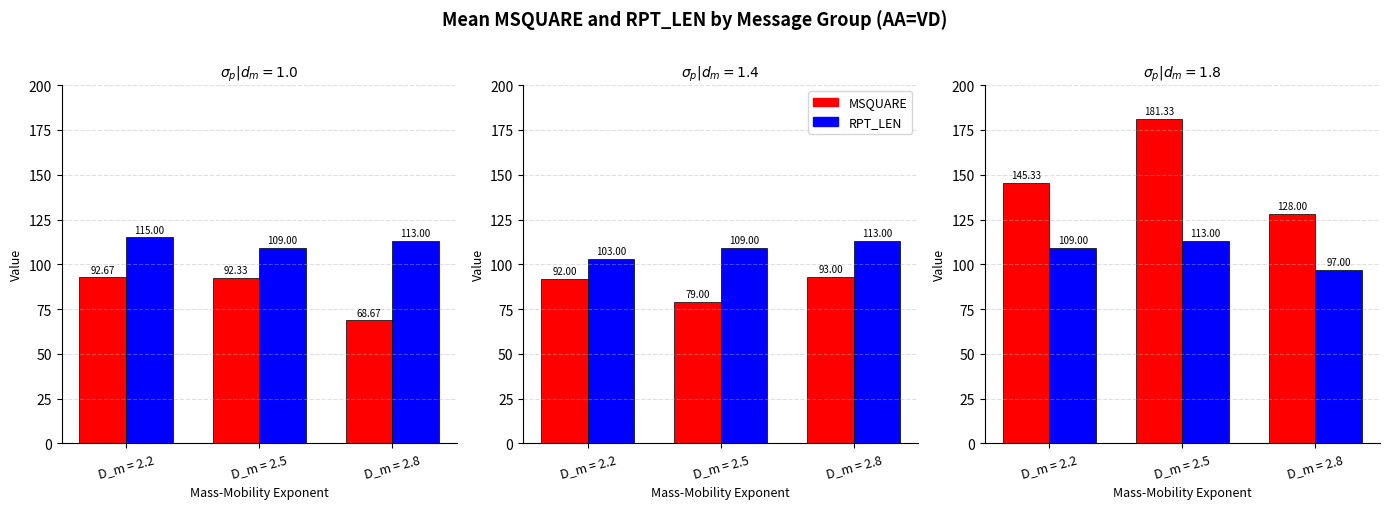

How many values in the MSQUARE series exceed 145?

2